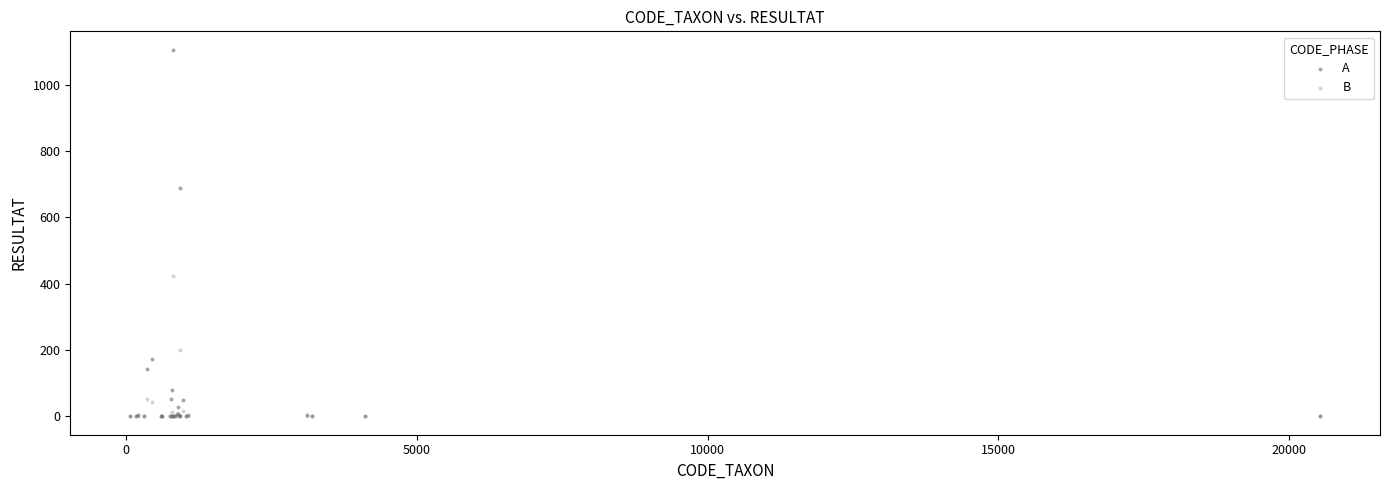

Which series has the widest spread of Y values?

A